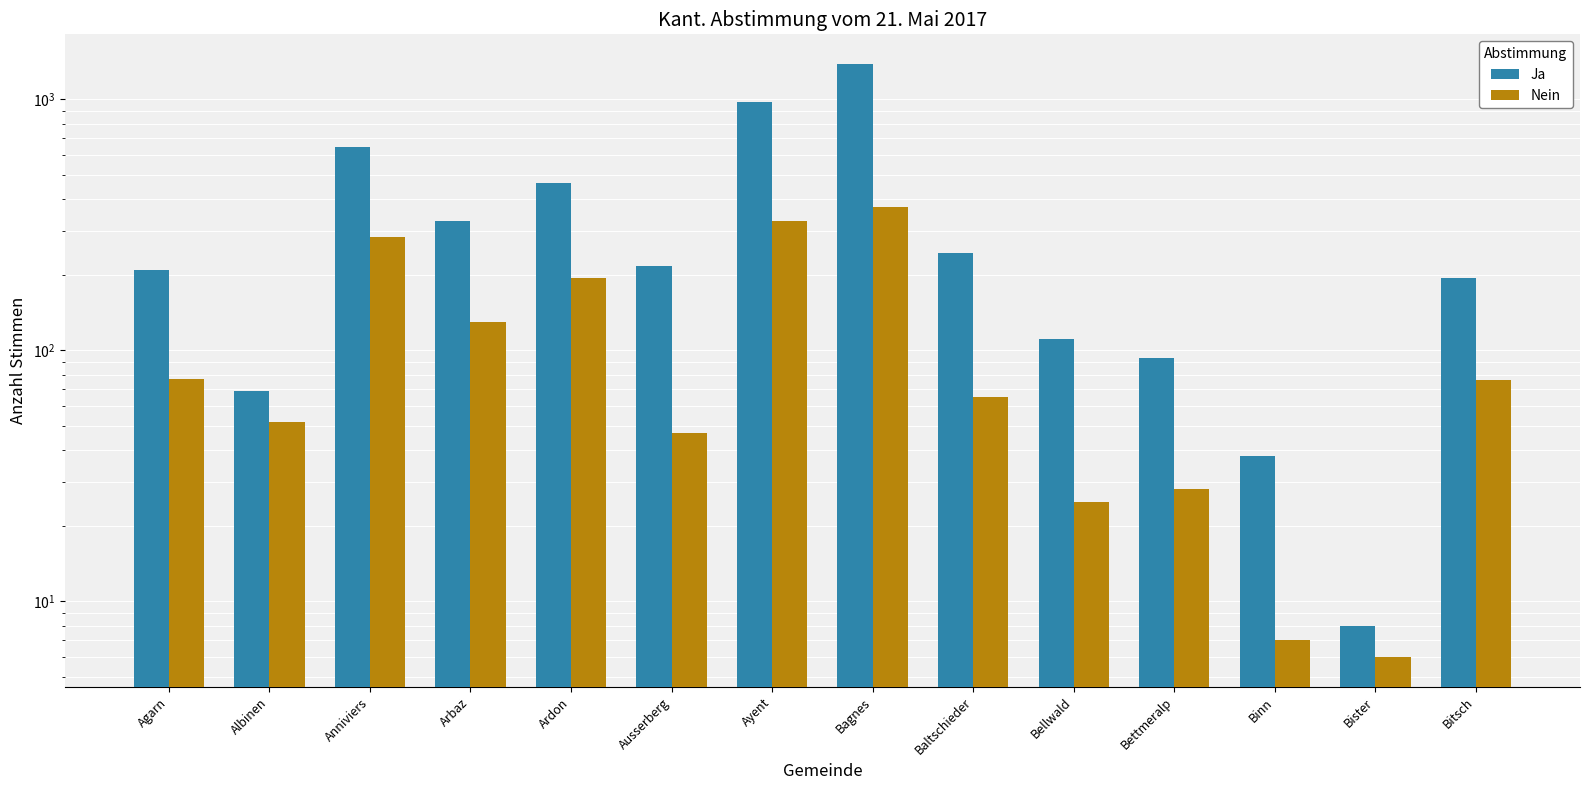

Which category has the lowest value across all series?

Bister